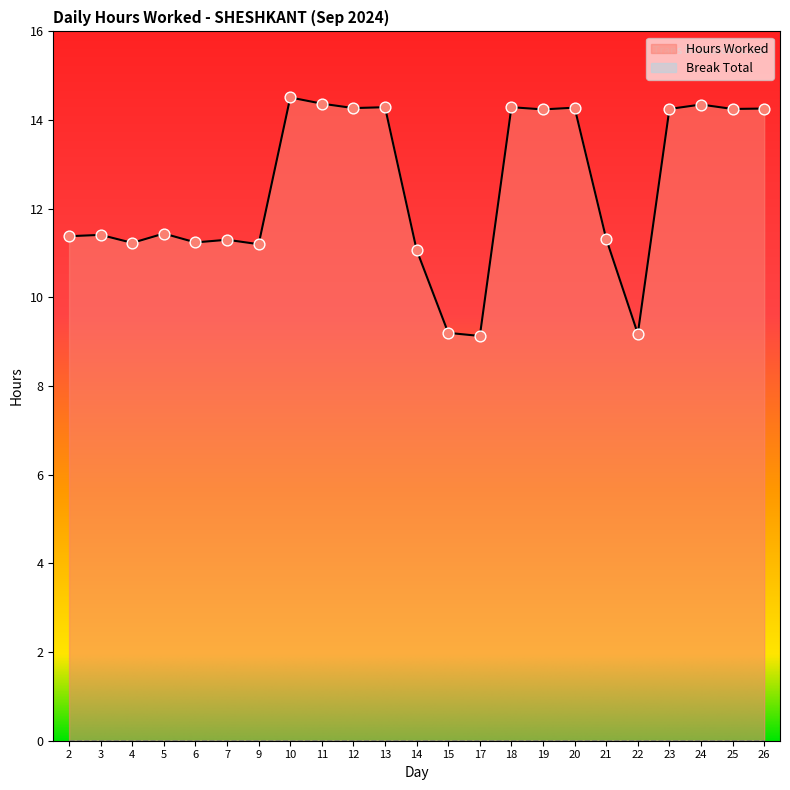

What is the change in value from 6 to 13?

+3.0